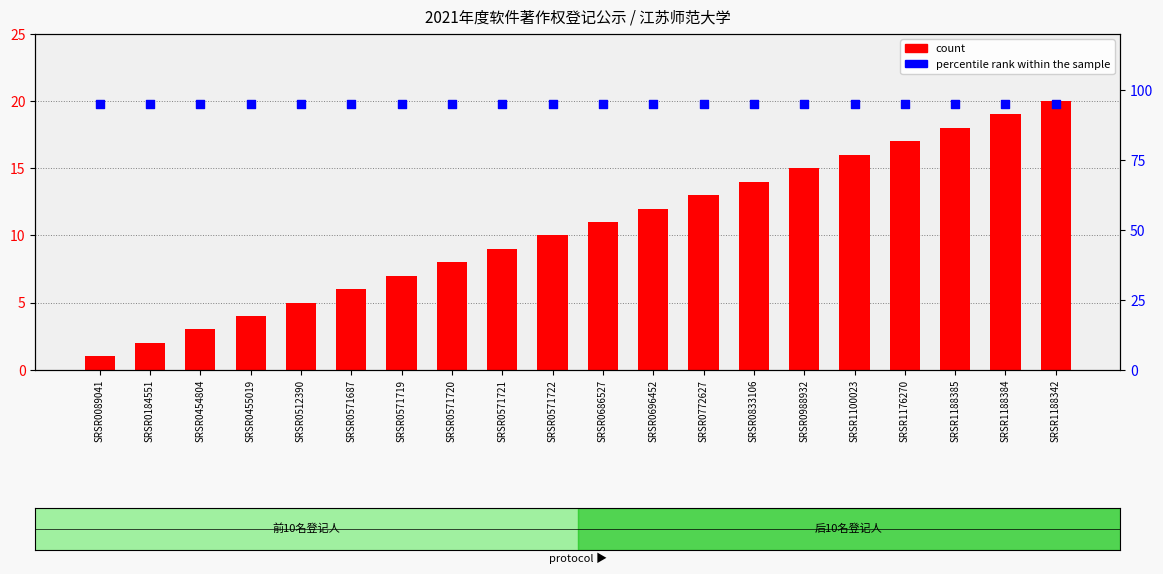

Which series has the widest spread of Y values?

count